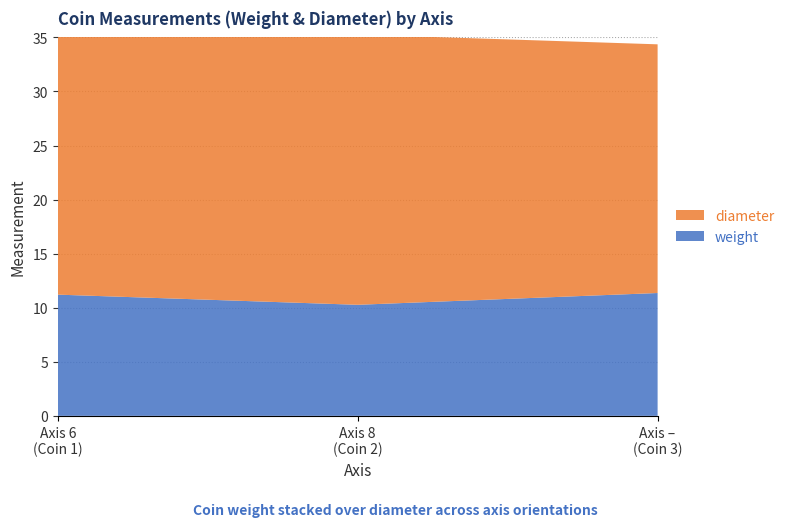

Reading left to right, extract all data points from this chart.

weight: 11.2	10.3	11.4
diameter: 24.0	25.0	23.0